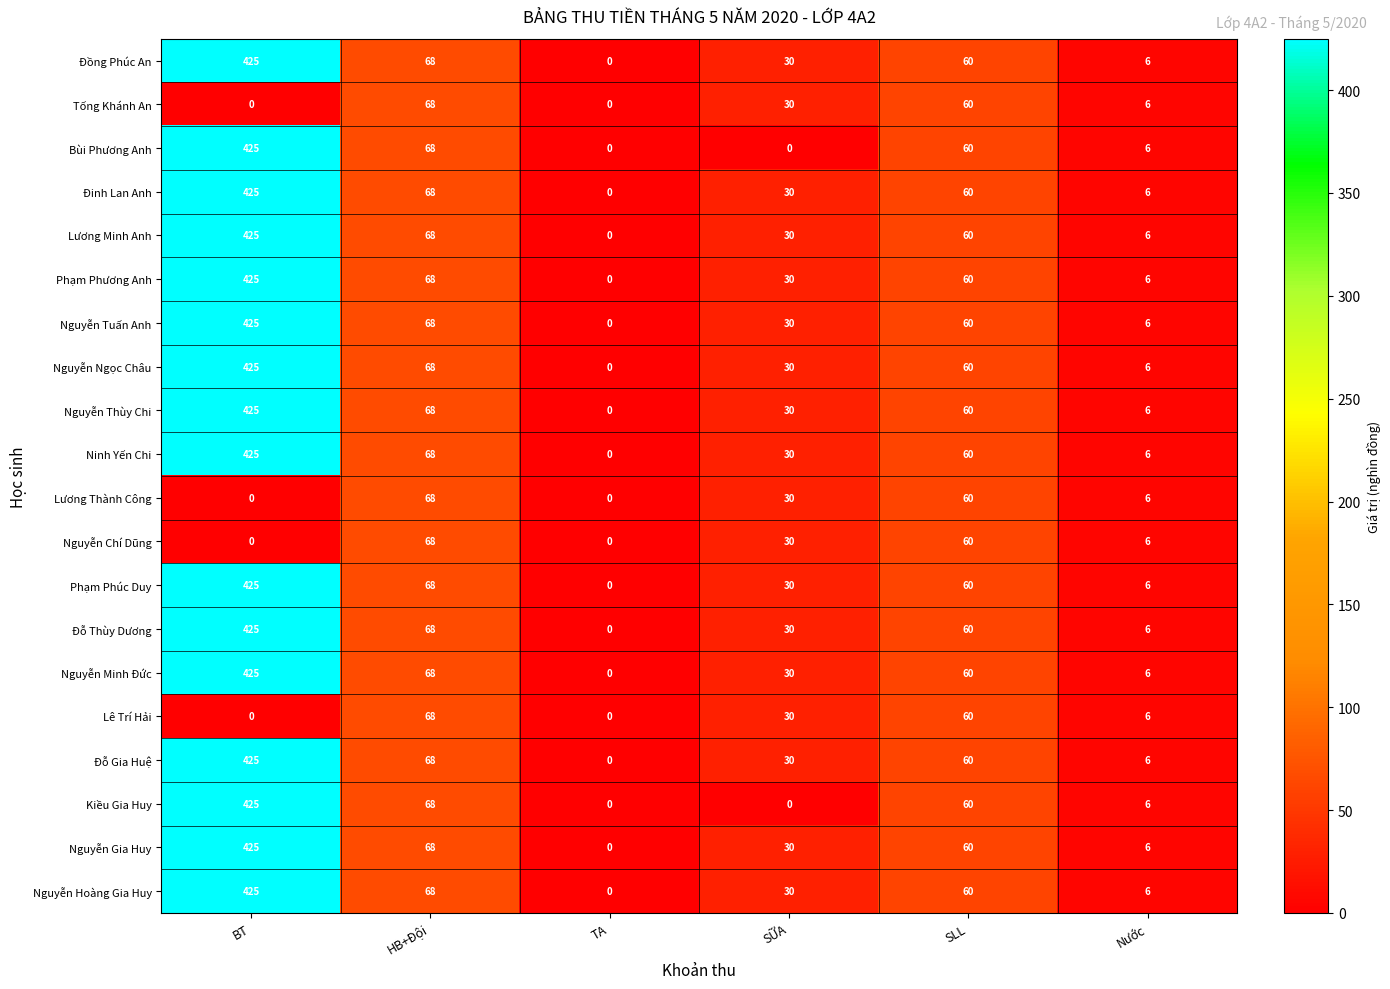

What is the spread (max minus min) of values at BT?

425